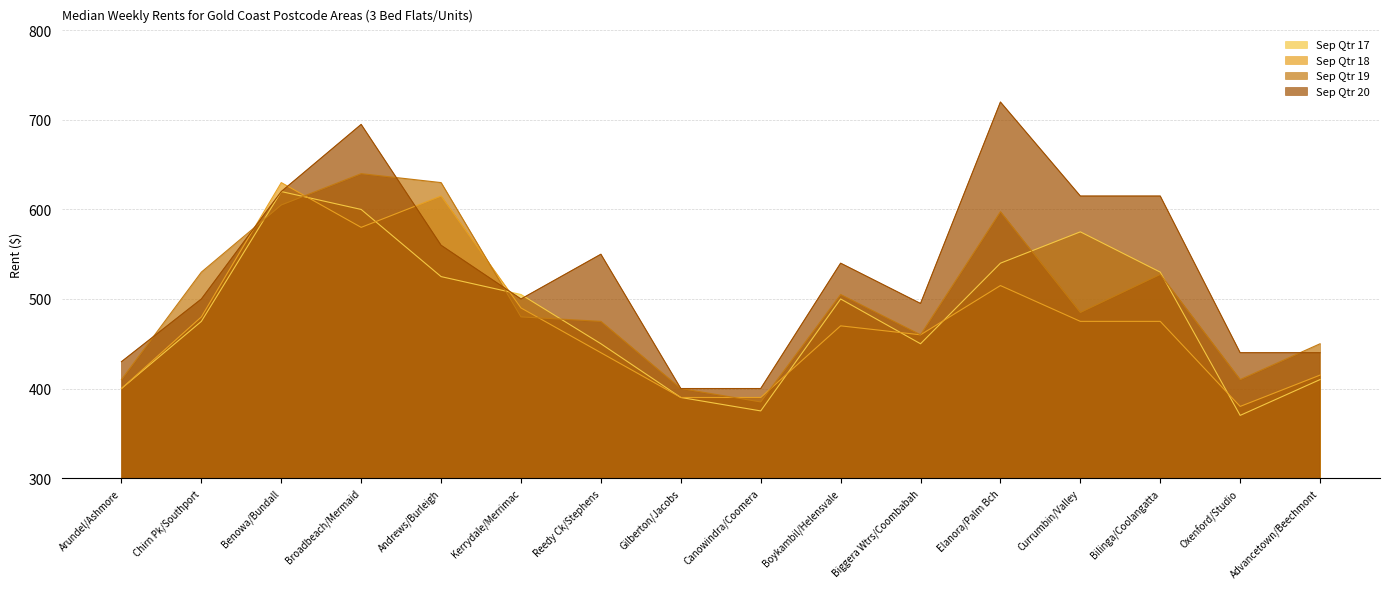

What is the total value across all series at Andrews/Burleigh?

2330.0